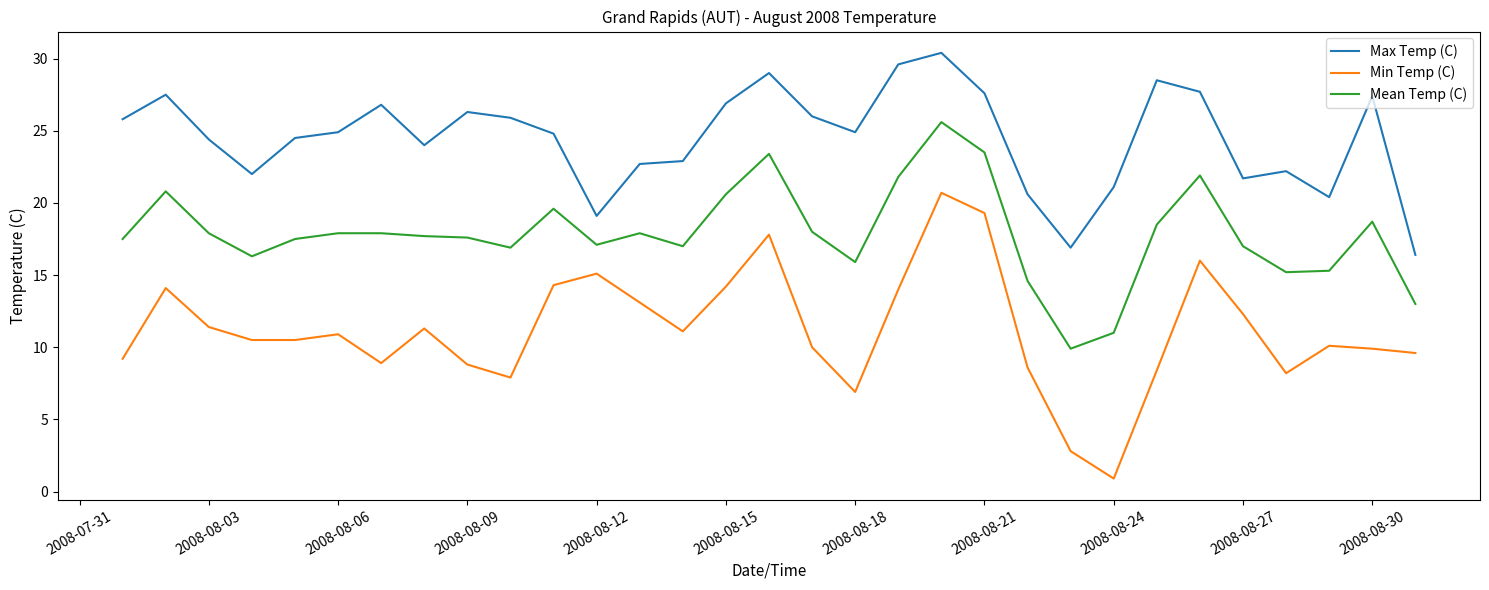

What is the difference between the second highest and minimum values in the Mean Temp (C) series?

13.6